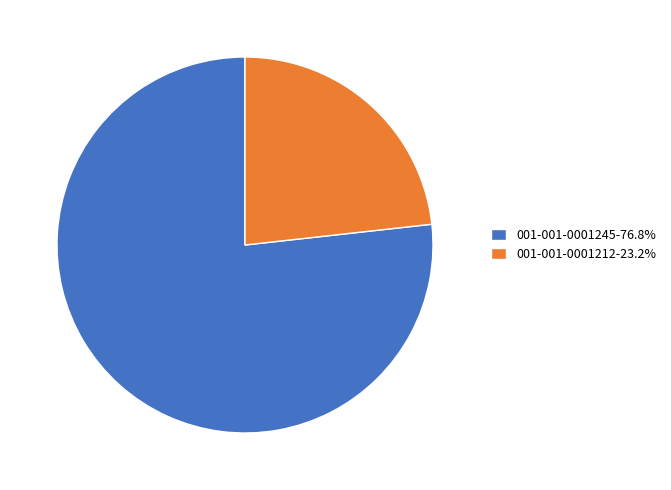

Do 001-001-0001212-23.2% and 001-001-0001245-76.8% together represent more than half of the pie?

Yes